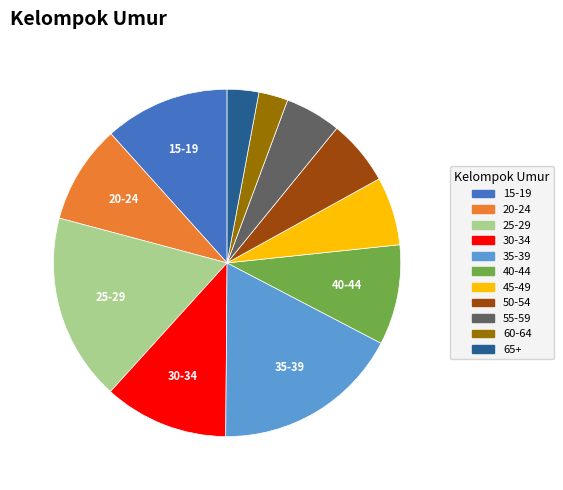

Is there any slice that represents more than half of the pie?

No